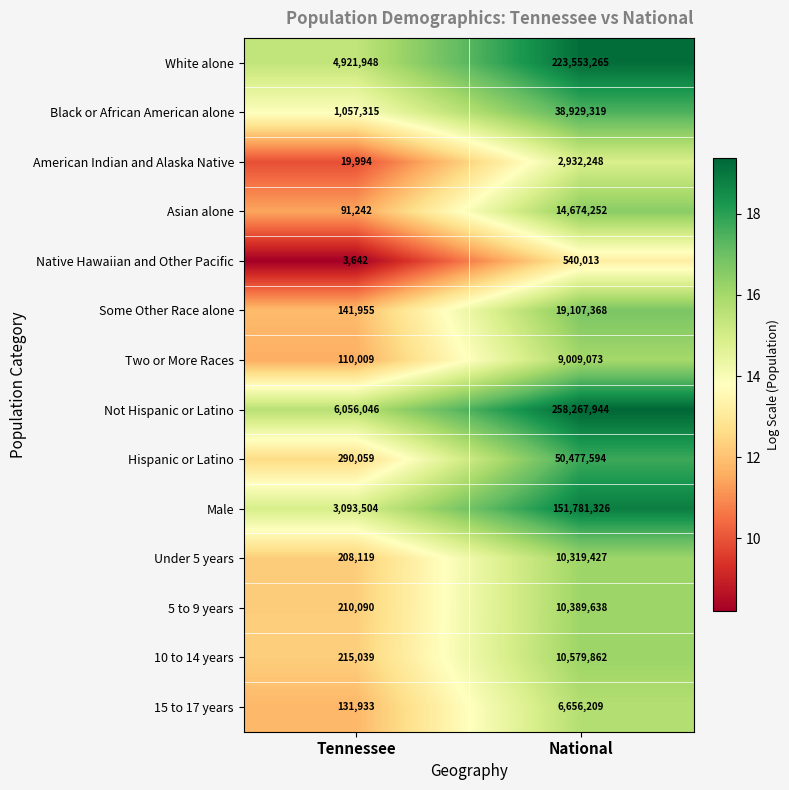

Reading left to right, list all the values displayed in this chart.

White alone: Tennessee=4921948	National=223553265
Black or African American alone: Tennessee=1057315	National=38929319
American Indian and Alaska Native: Tennessee=19994	National=2932248
Asian alone: Tennessee=91242	National=14674252
Native Hawaiian and Other Pacific: Tennessee=3642	National=540013
Some Other Race alone: Tennessee=141955	National=19107368
Two or More Races: Tennessee=110009	National=9009073
Not Hispanic or Latino: Tennessee=6056046	National=258267944
Hispanic or Latino: Tennessee=290059	National=50477594
Male: Tennessee=3093504	National=151781326
Under 5 years: Tennessee=208119	National=10319427
5 to 9 years: Tennessee=210090	National=10389638
10 to 14 years: Tennessee=215039	National=10579862
15 to 17 years: Tennessee=131933	National=6656209